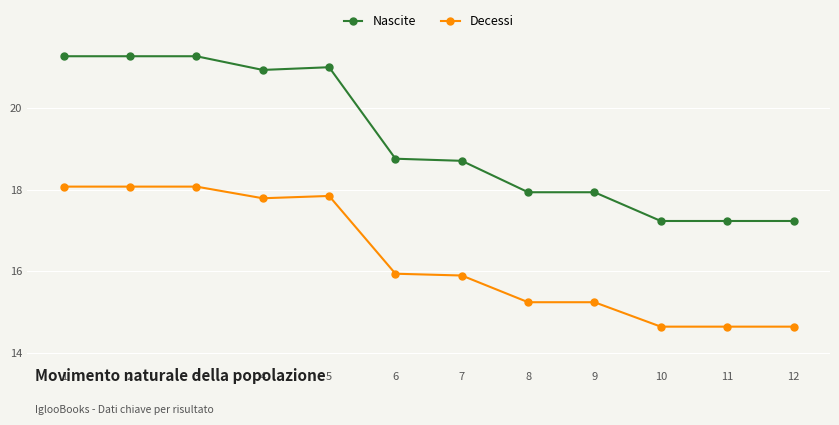

What is the difference between the second highest and second lowest values in the Nascite series?

4.0